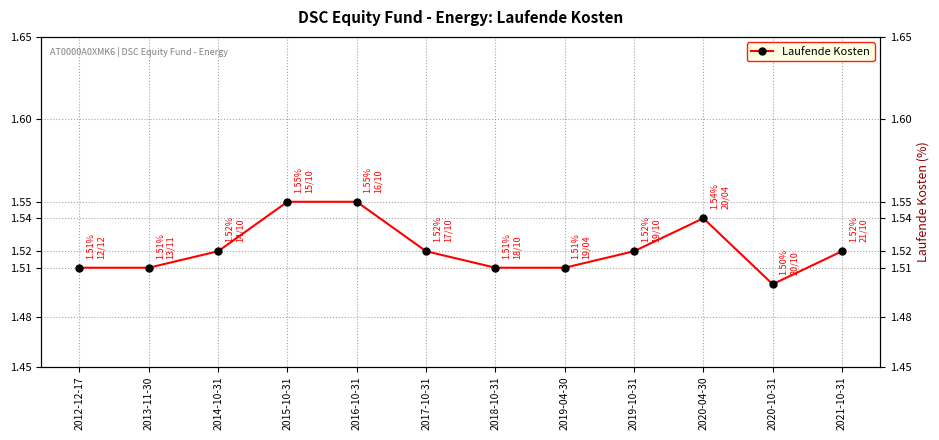

True or false: the data has more than 0 interior local peaks.

True